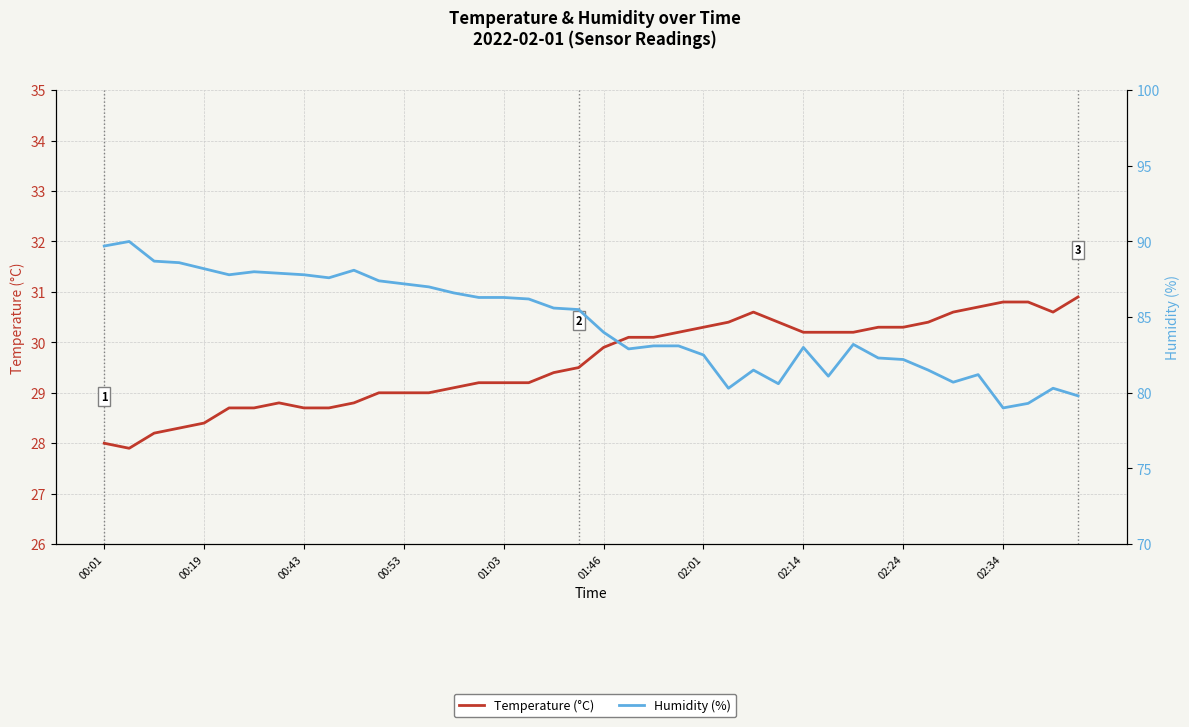

True or false: Humidity (%) and Temperature (°C) cross at least once.

False